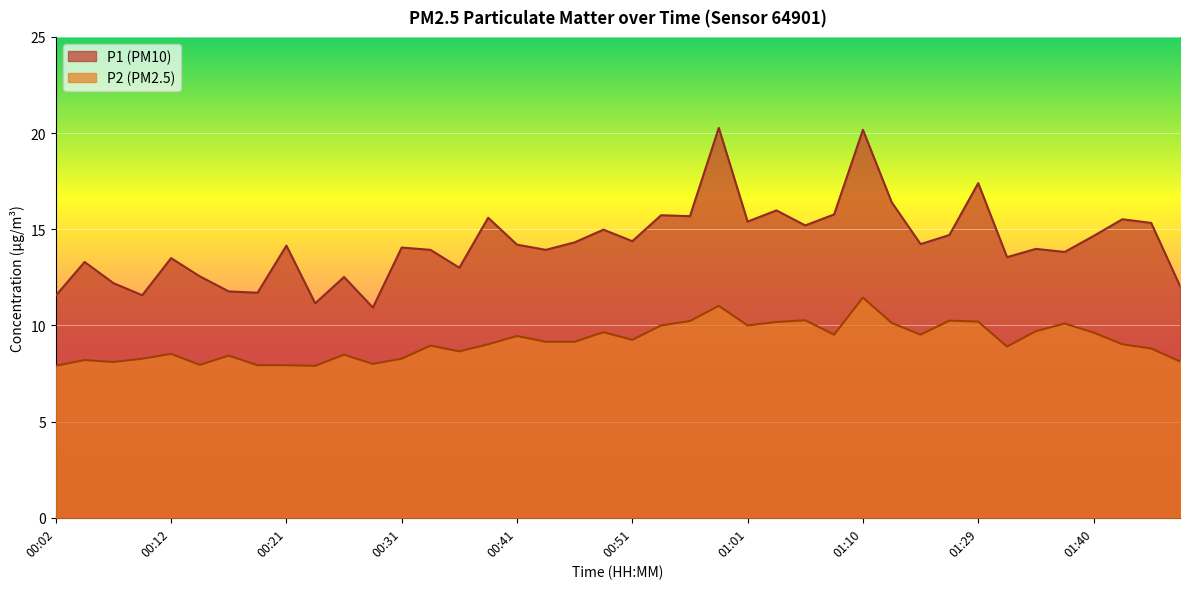

True or false: P2 has a value of 9.0 at 00:38.

True